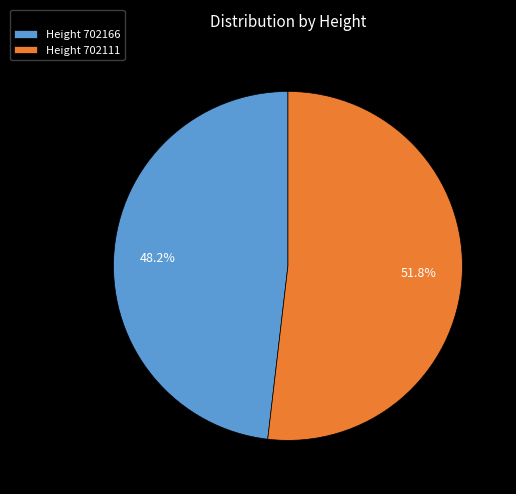

What is the total percentage of Height 702166 and Height 702111?

100.0%